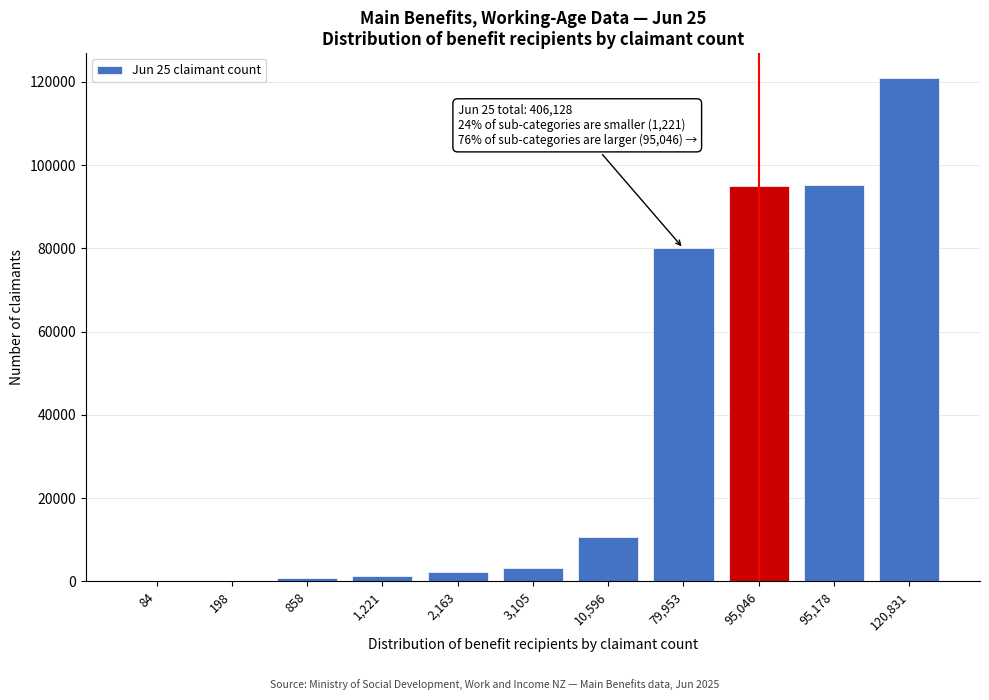

Between 3,105 and 79,953, which is larger?

79,953